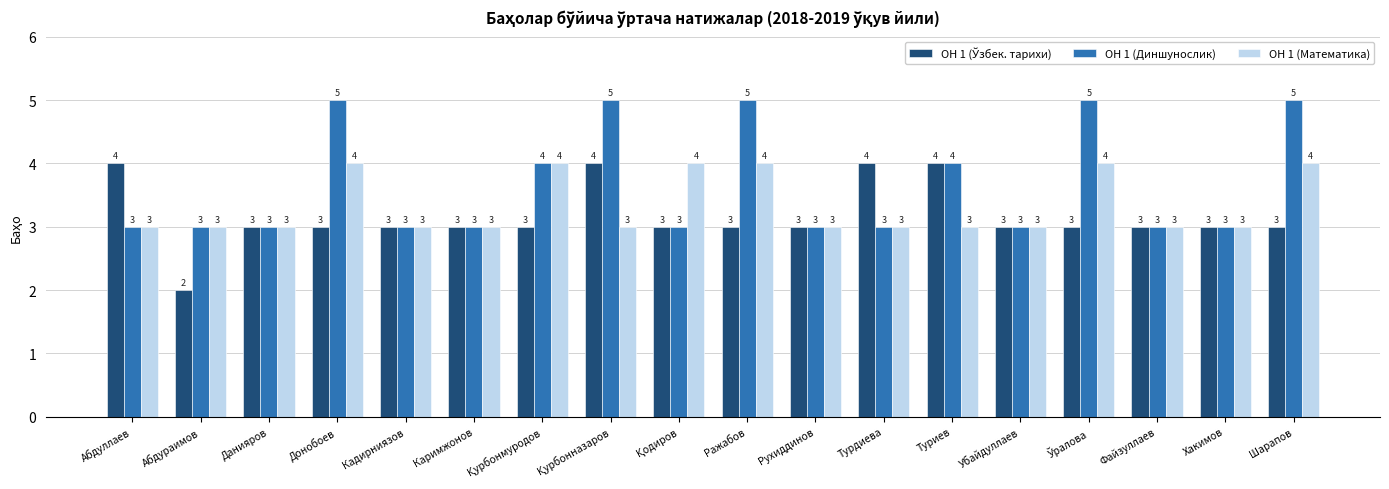

What is the average value of the ОН 1 (Математика) series?

3